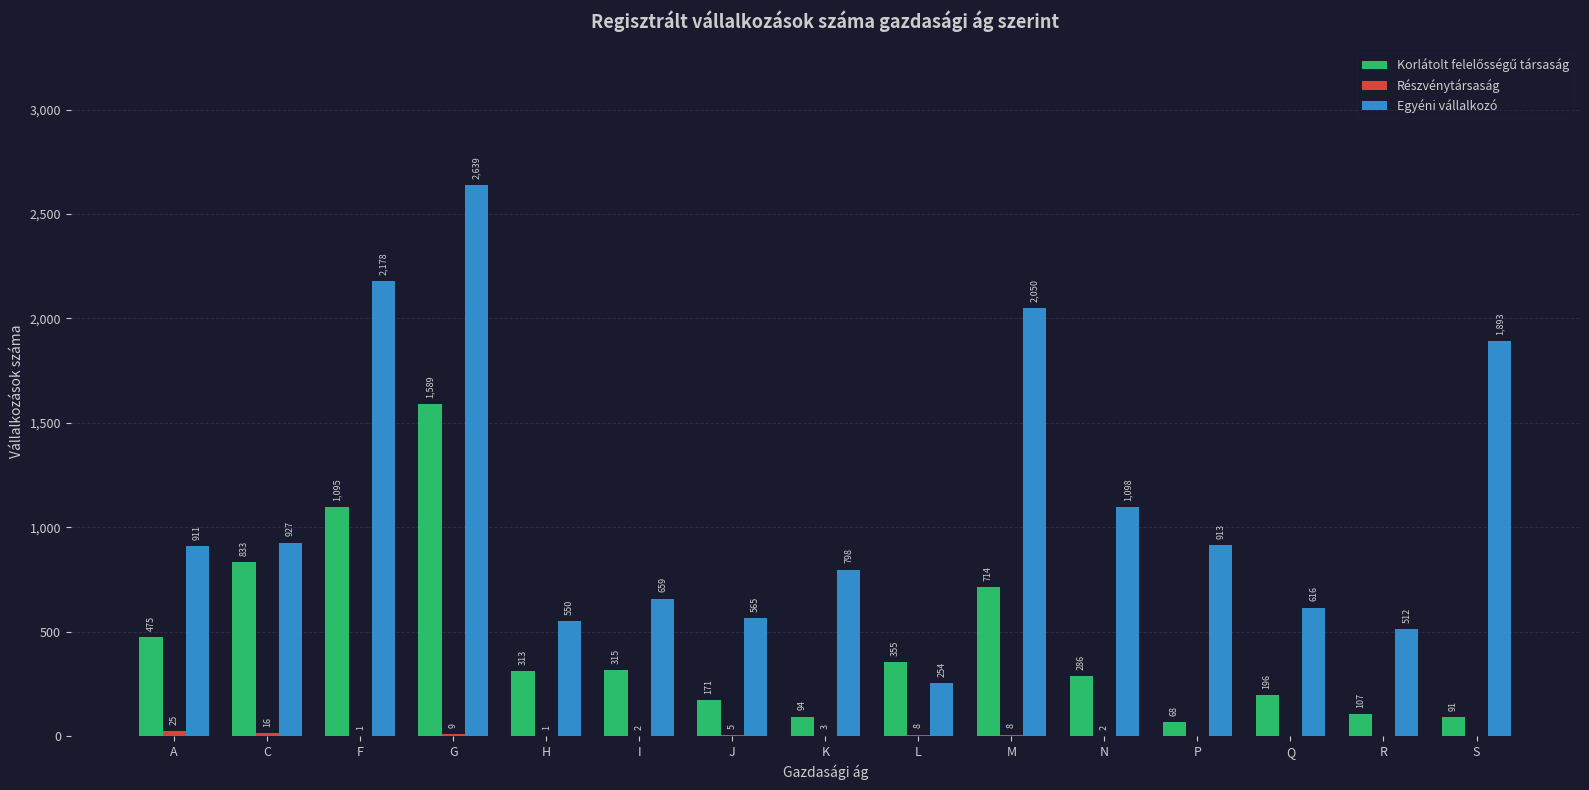

The Egyéni vállalkozó series shows 550 at H. True or false?

True